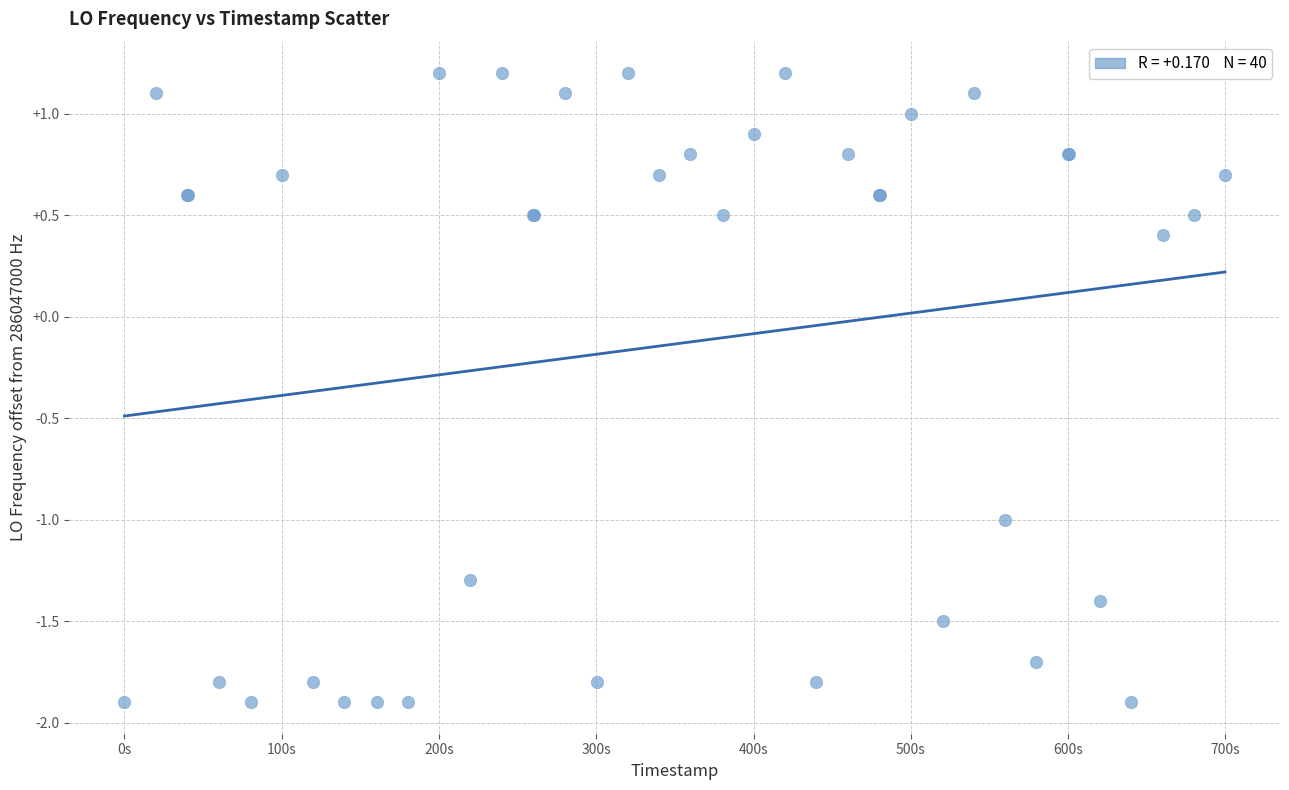

What Y value in the scatter plot is closest to 0?

0.4